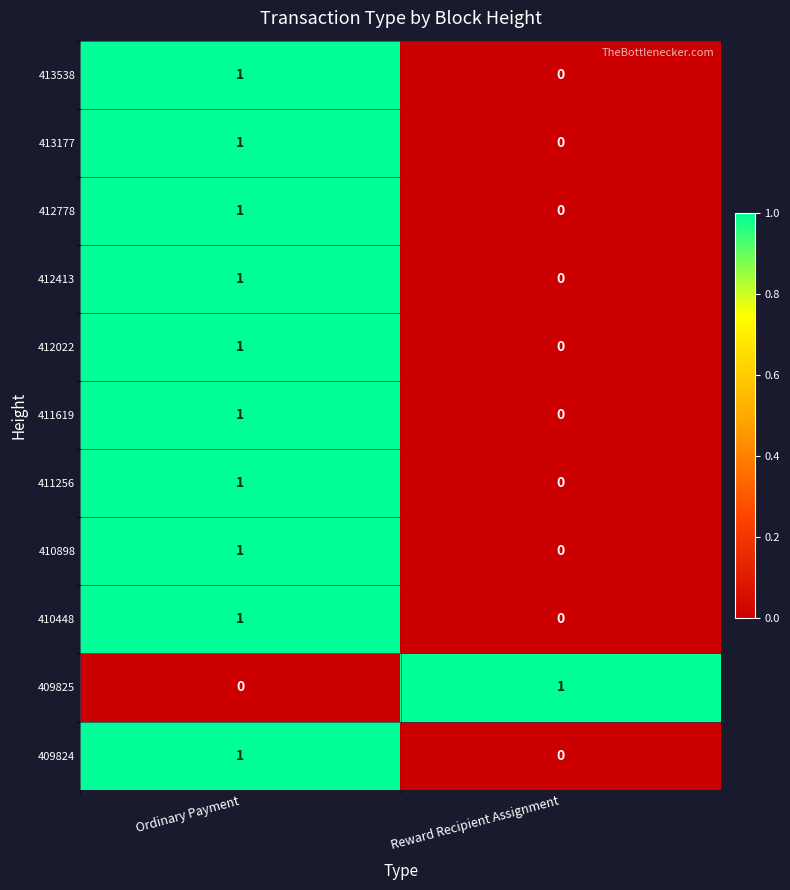

Rank the categories by 410898 value from highest to lowest.

Ordinary Payment, Reward Recipient Assignment